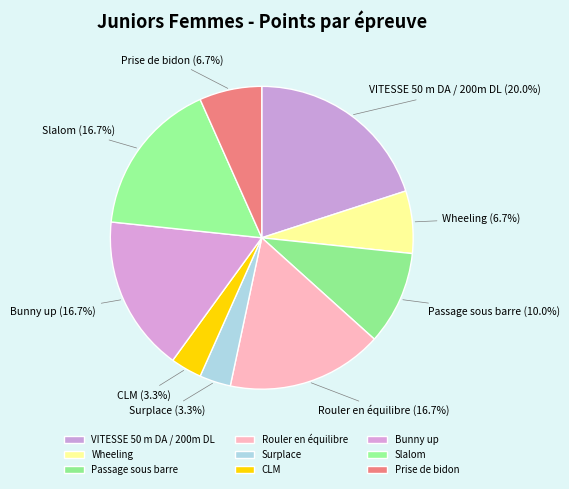

Is the sum of Passage sous barre and Slalom greater than half?

No